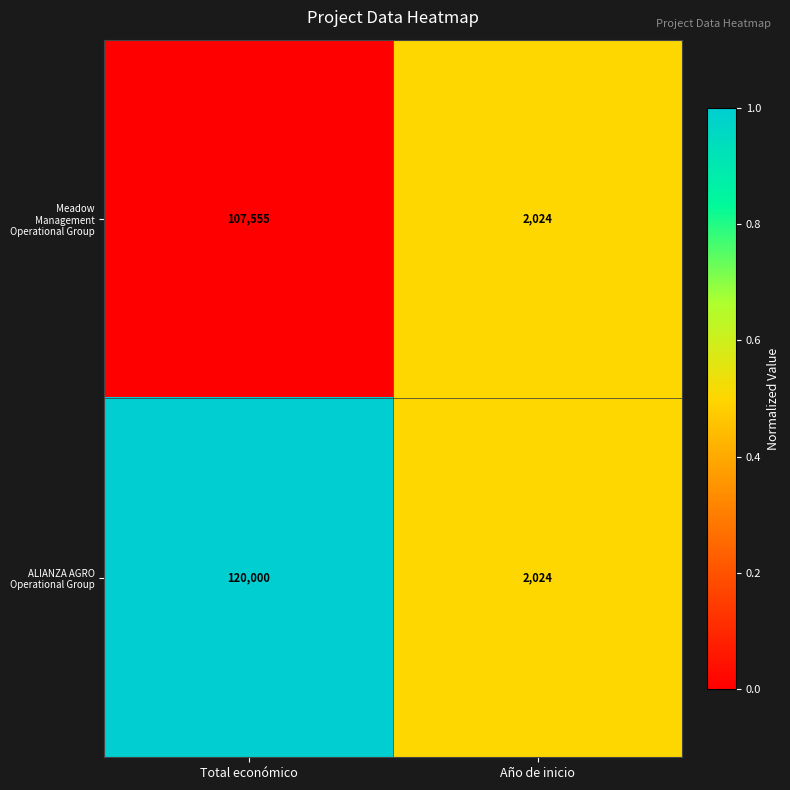

Which series has the largest range (max minus min)?

ALIANZA AGRO Operational Group